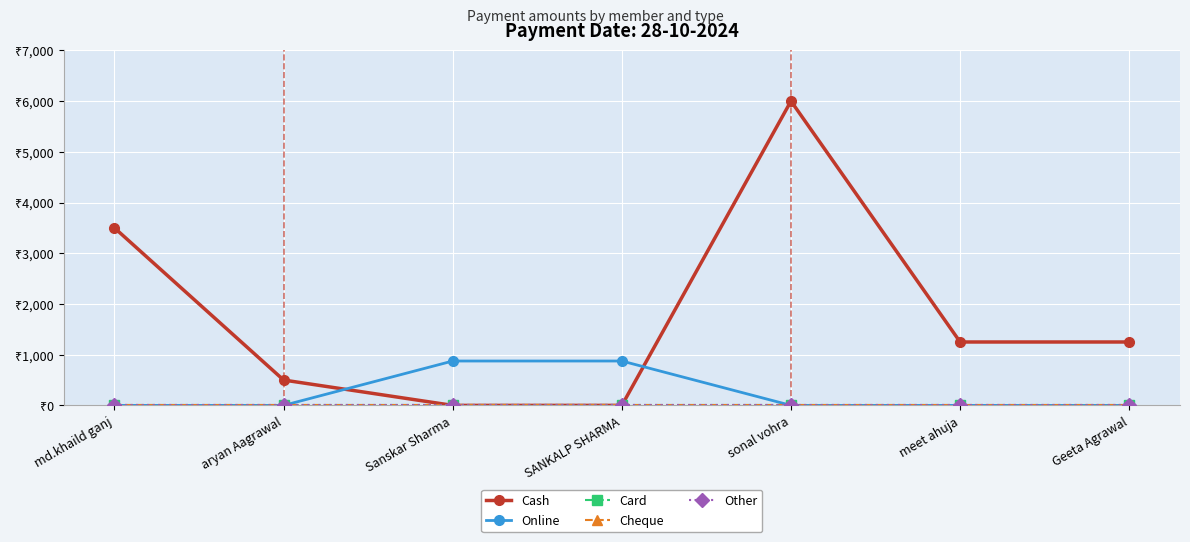

What is the value of the Online point at the 4th from the left?

875